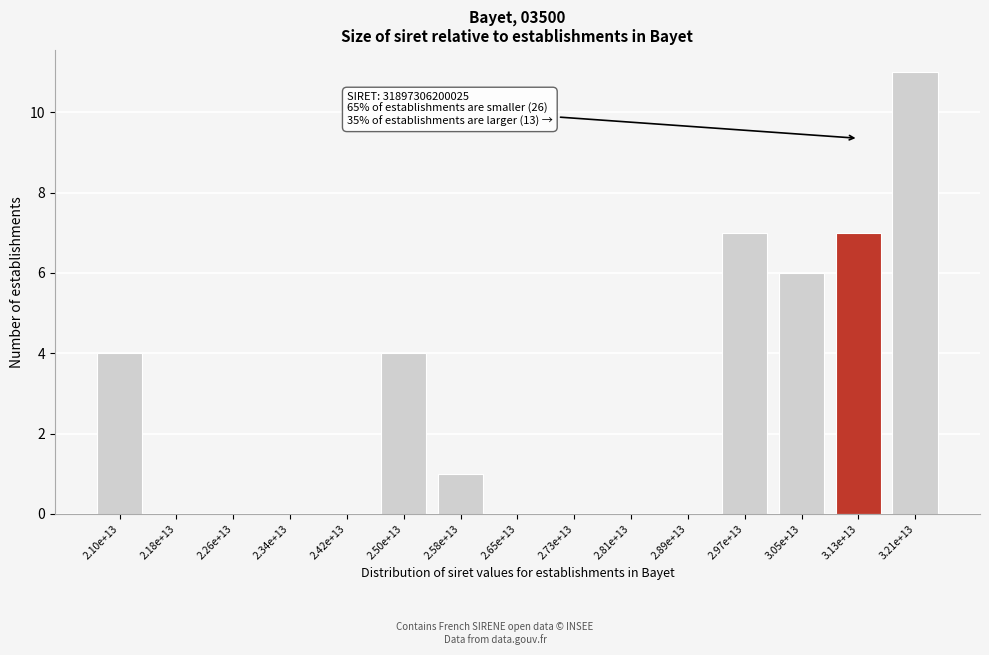

Reading right to left, list all the values displayed in this chart.

3.21e+13=11	3.13e+13=7	3.05e+13=6	2.97e+13=7	2.89e+13=0	2.81e+13=0	2.73e+13=0	2.65e+13=0	2.58e+13=1	2.50e+13=4	2.42e+13=0	2.34e+13=0	2.26e+13=0	2.18e+13=0	2.10e+13=4